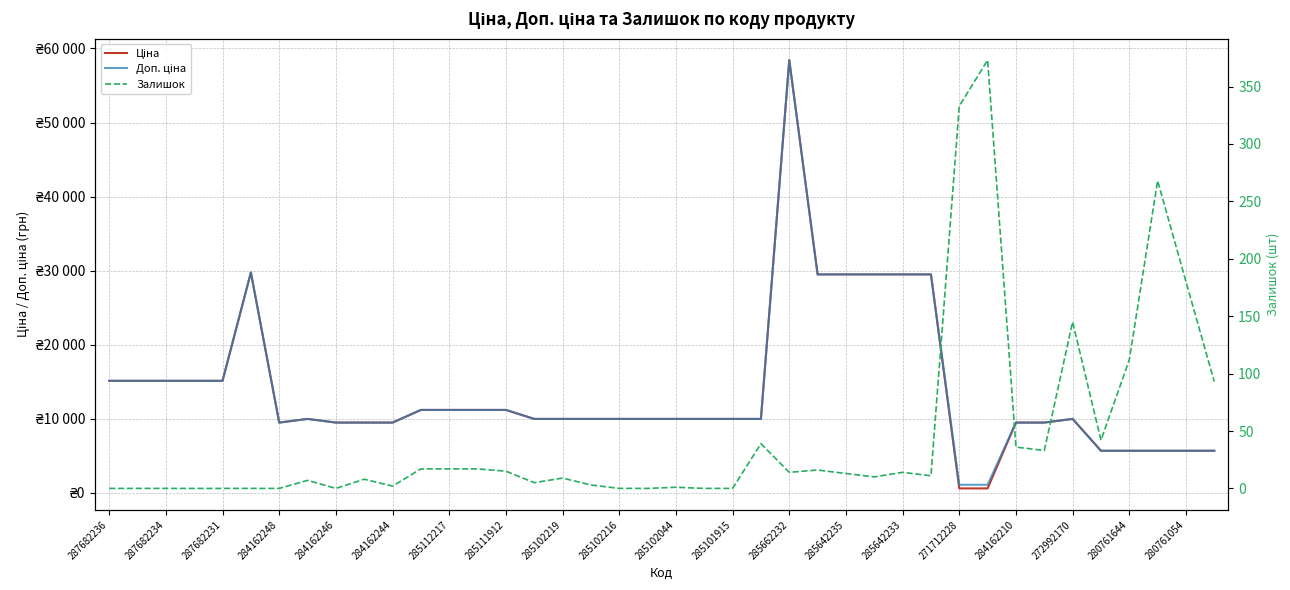

Which has a higher value, 25 or 20?

25